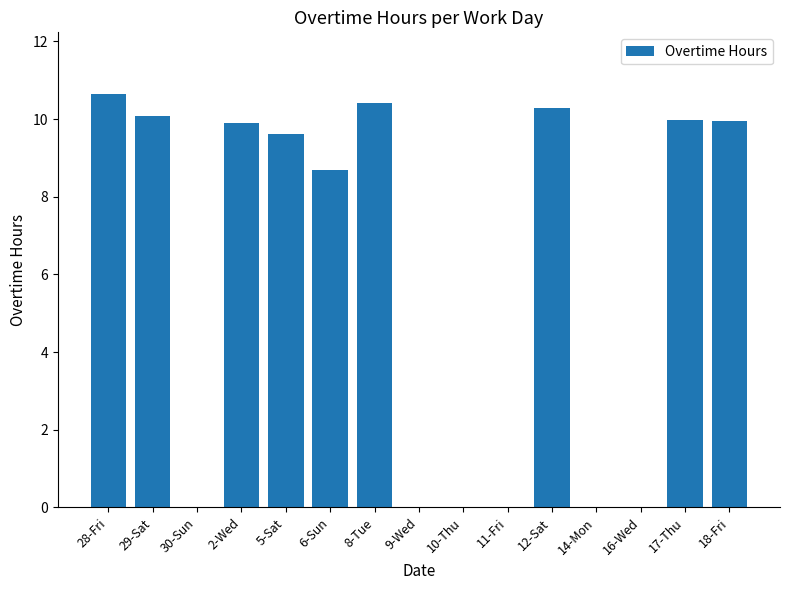

What is the sum of all values?

89.6